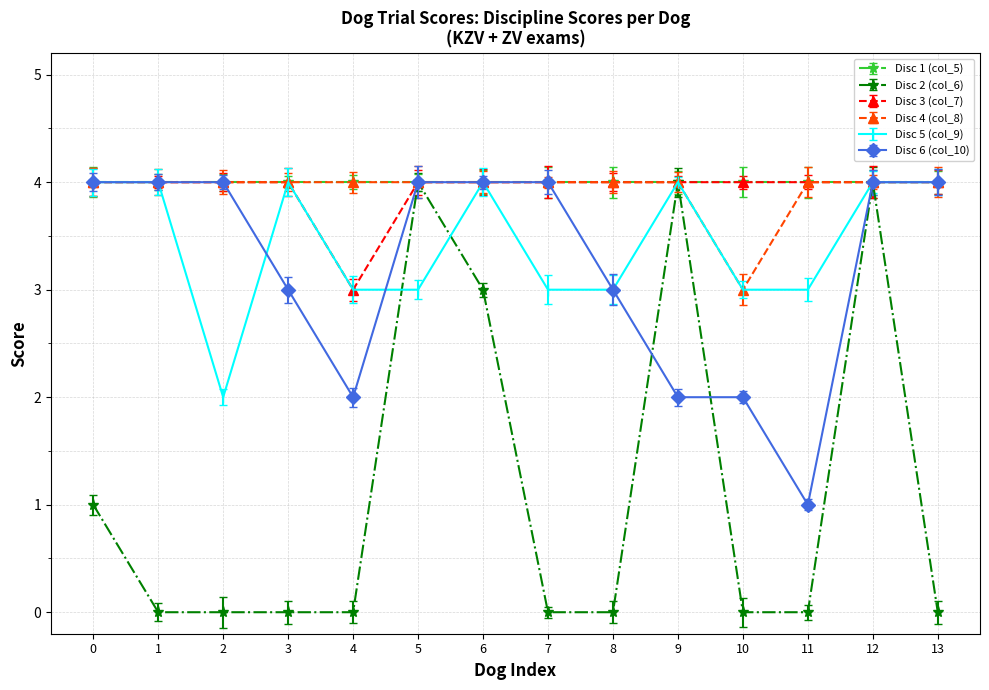

Count the Disc 6 (col_10) values in the range 2 to 4.

13